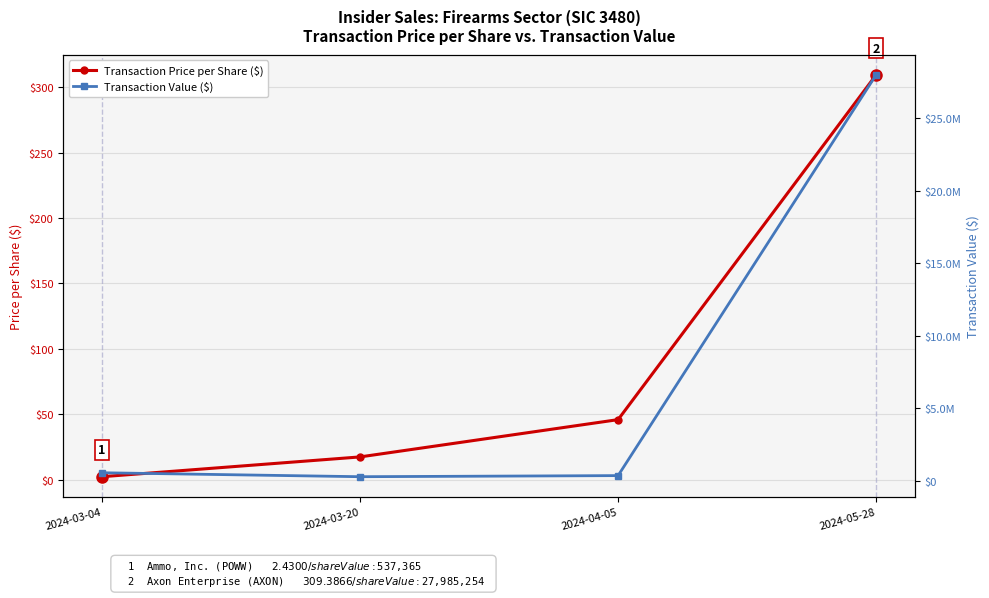

What are all the series names shown in the legend?

Transaction Price per Share ($), Transaction Value ($)